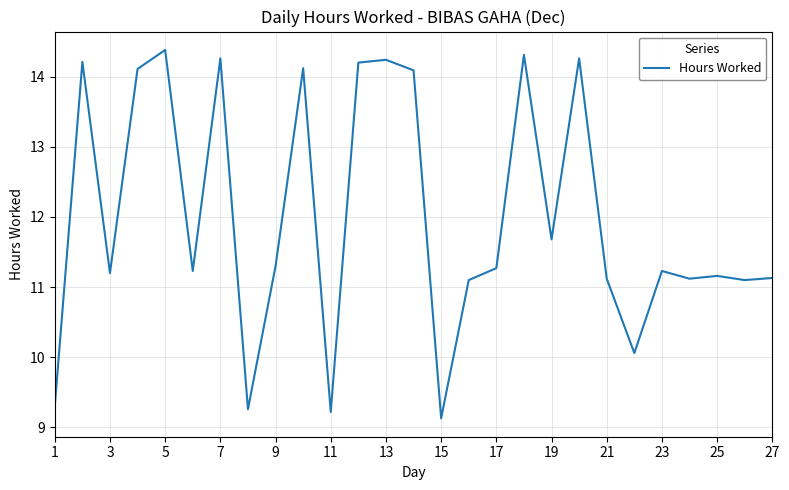

What is the minimum value shown in the chart?

9.1